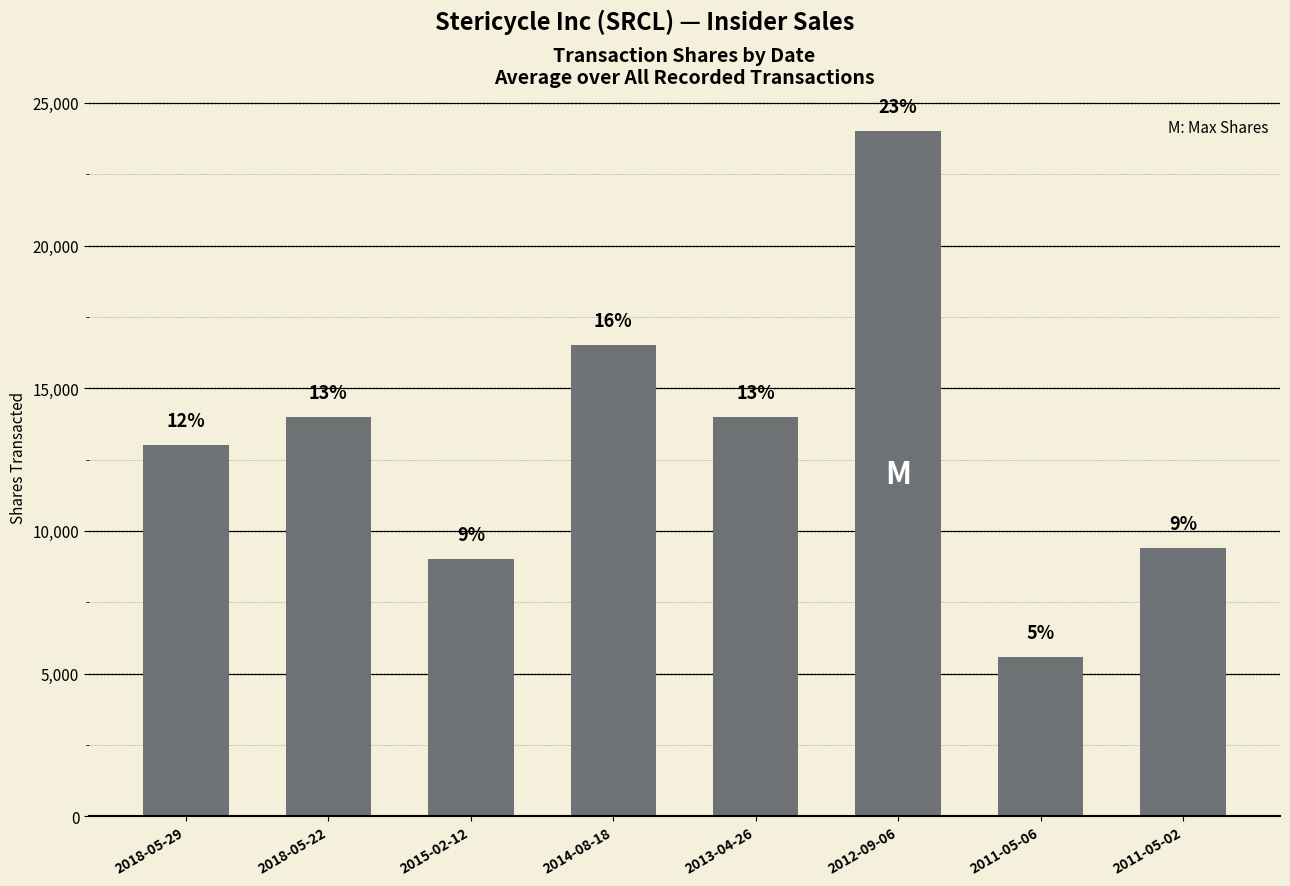

List the labels in order of value, largest first.

2012-09-06, 2014-08-18, 2018-05-22, 2013-04-26, 2018-05-29, 2011-05-02, 2015-02-12, 2011-05-06